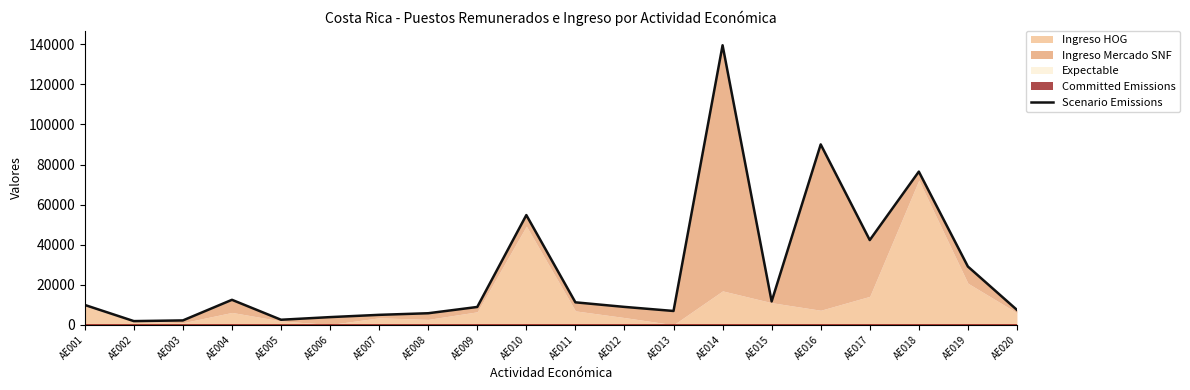

Reading right to left, list all the values displayed in this chart.

7419.7	29079.1	76462.8	42287.1	90047.8	11657.4	139548.1	6886.3	8919.0	11199.9	54764.9	8886.5	5751.2	4952.3	3819.4	2502.3	12459.5	2167.3	1824.2	9895.9